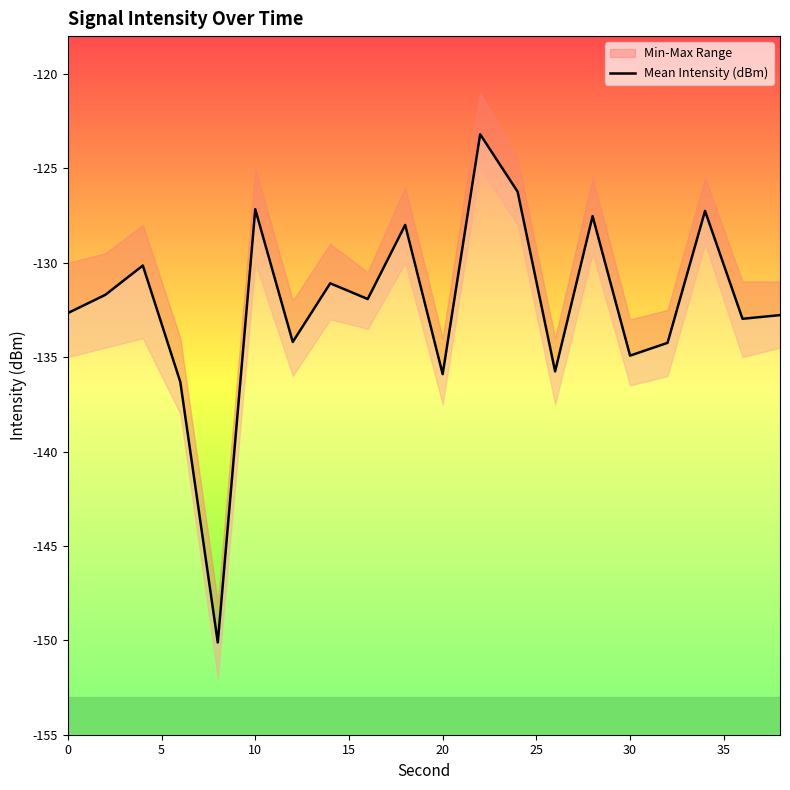

What is the value of the 14th point from the left?

-135.8